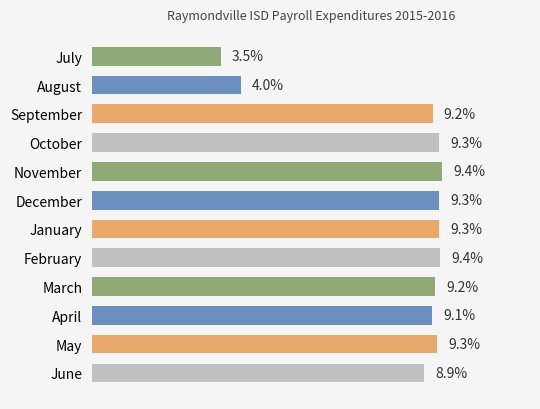

What is the label of the 11th bar from the bottom?

August